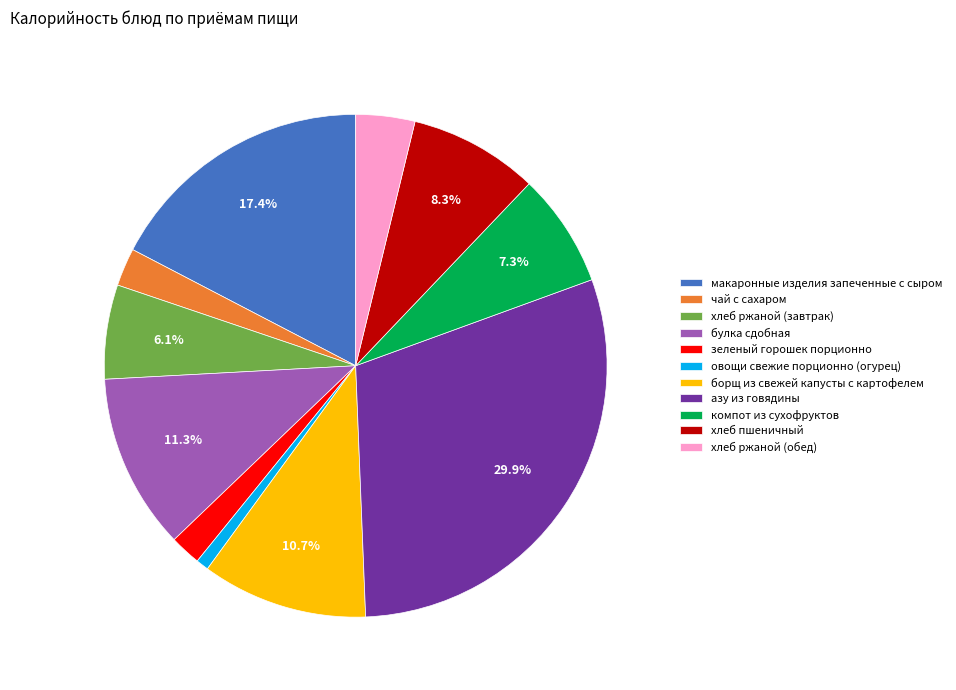

Combined, what portion of the pie is компот из сухофруктов and хлеб ржаной (завтрак)?

13.4%